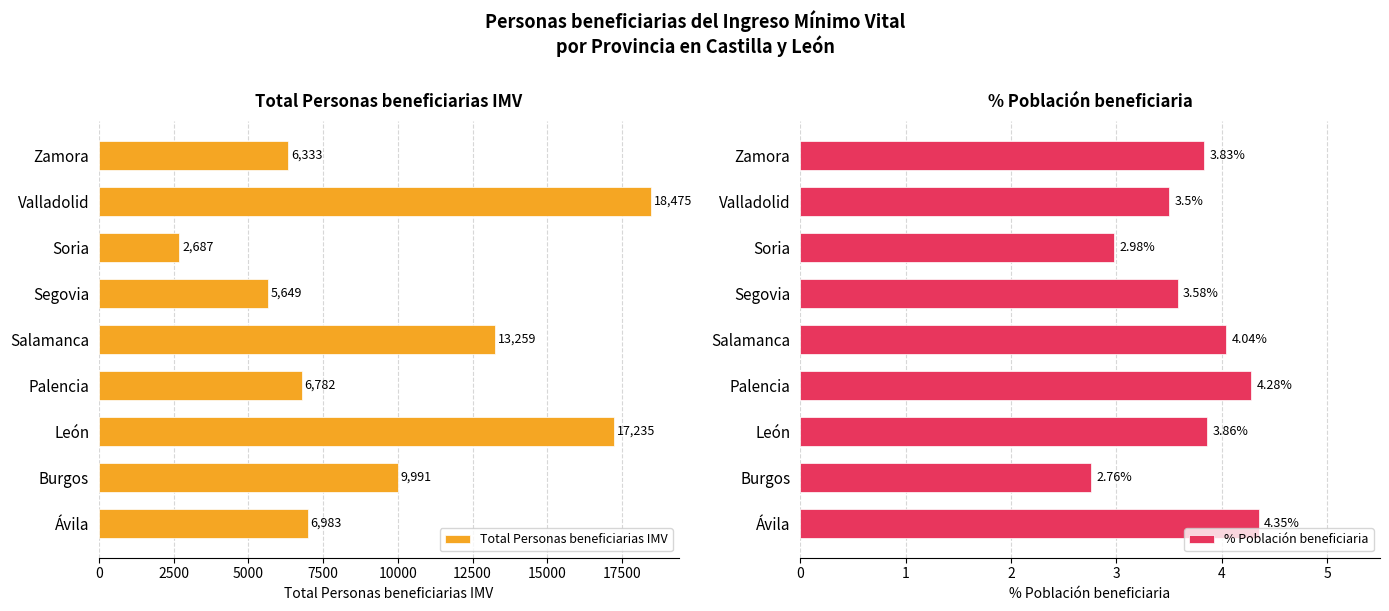

At how many categories does at least one series exceed 6617?

6